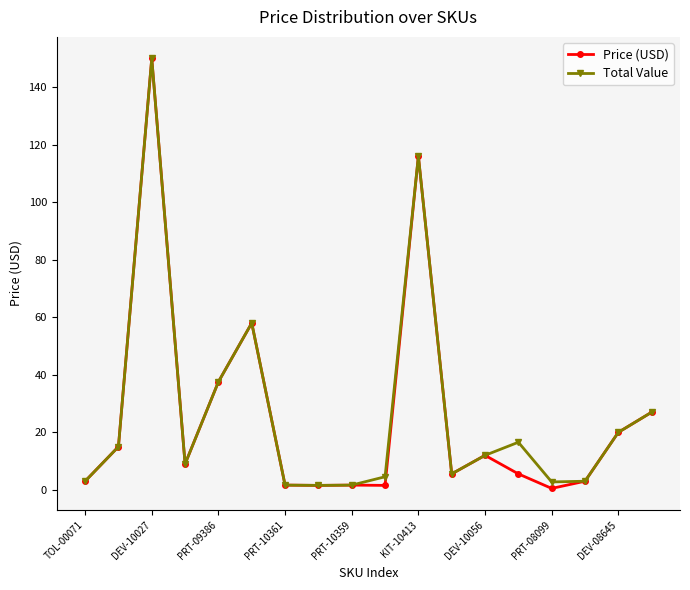

At how many categories does at least one series exceed 33?

4